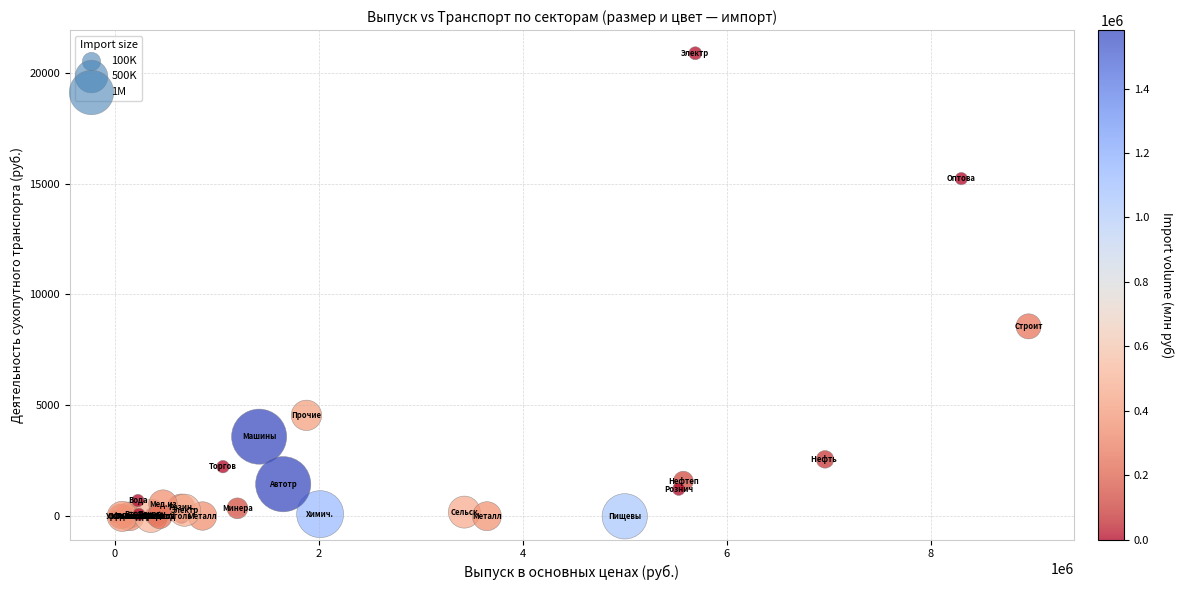

What Y value in the scatter plot is closest to 10436?

8563